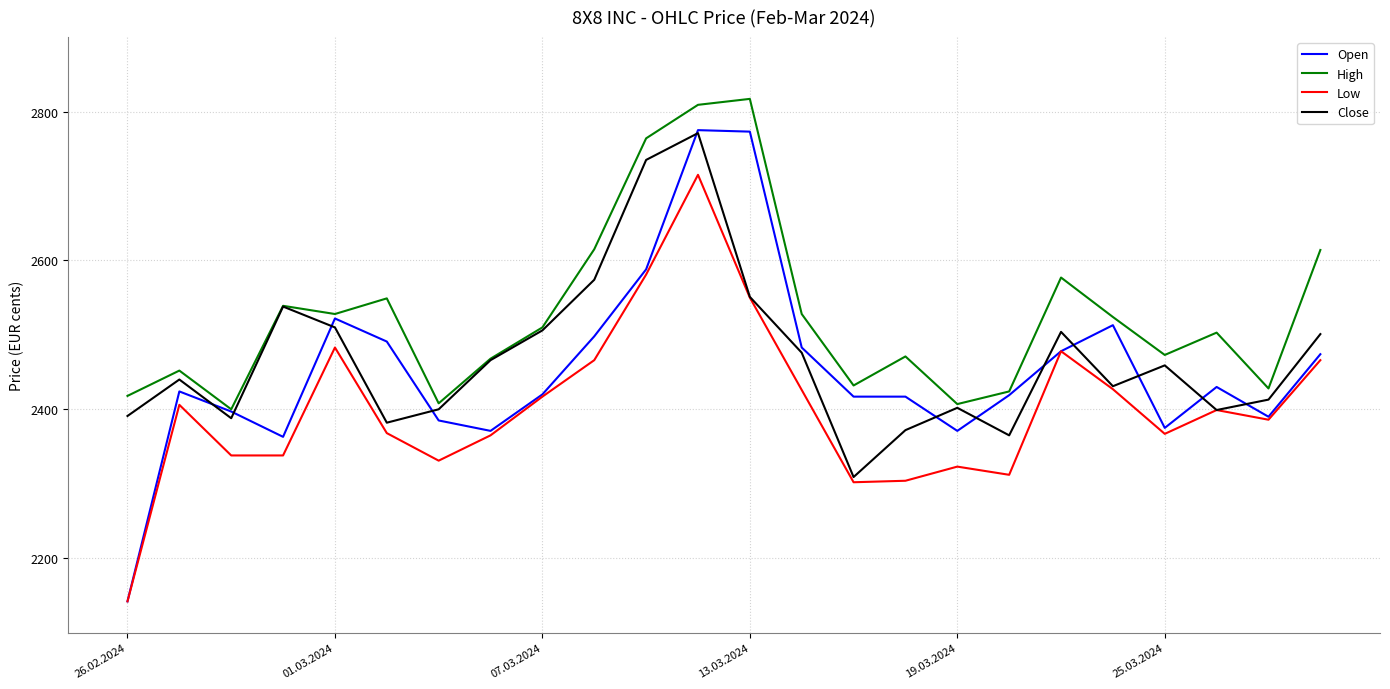

Which series has the largest total across all categories?

High